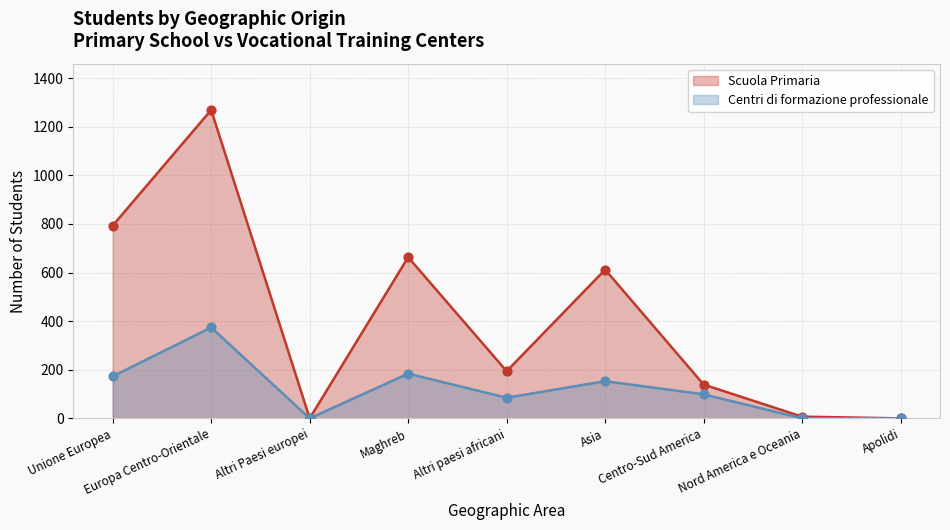

Is the value of Scuola Primaria at Apolidi greater than the value of Centri di formazione professionale at Apolidi?

No